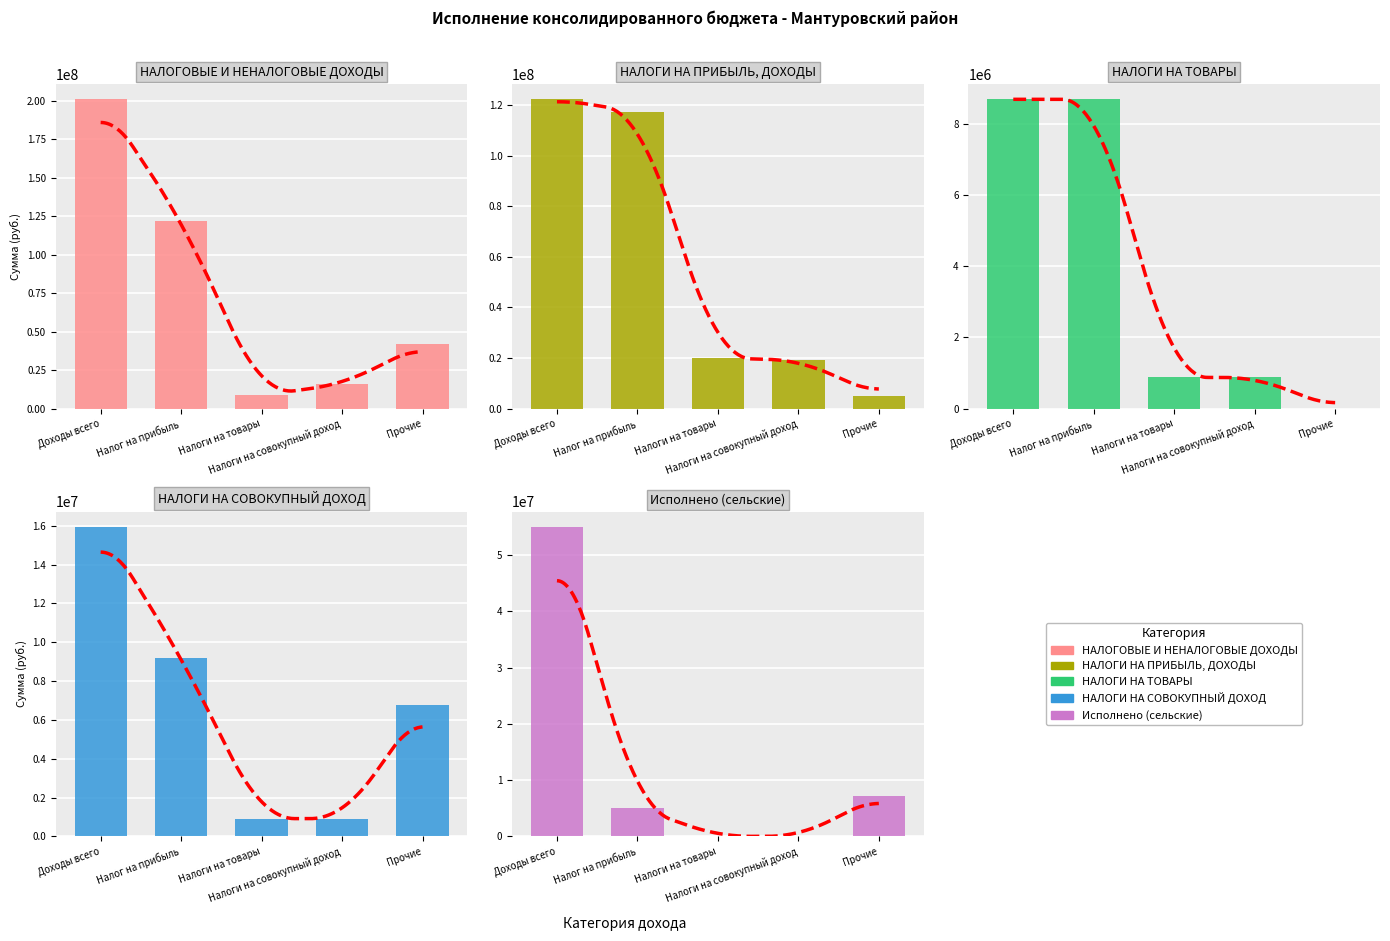

Which series has the largest total across all categories?

НАЛОГОВЫЕ И НЕНАЛОГОВЫЕ ДОХОДЫ